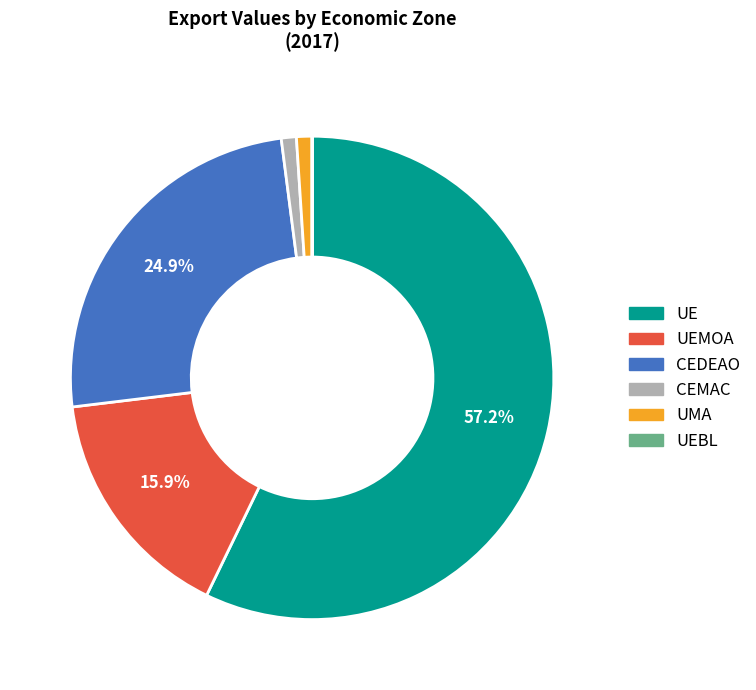

Is there any slice that represents more than half of the pie?

Yes